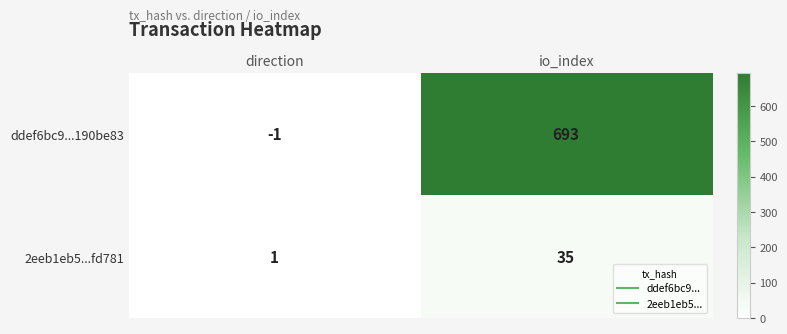

Reading left to right, list all the values displayed in this chart.

ddef6bc9...190be83: direction=-1	io_index=693
2eeb1eb5...fd781: direction=1	io_index=35